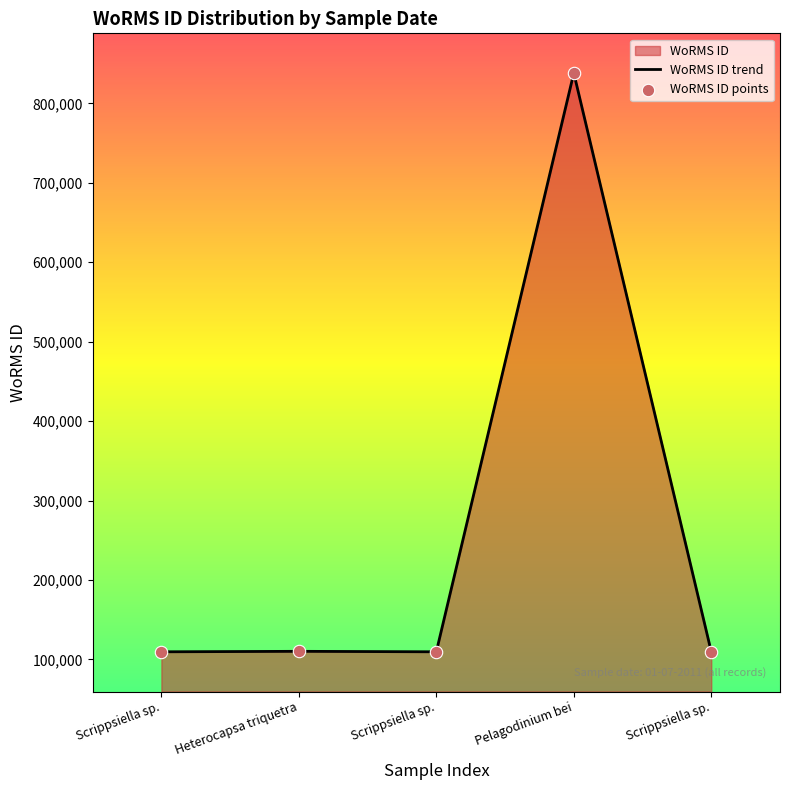

Is the value of WoRMS ID points at Scrippsiella sp. greater than the value of WoRMS ID trend at Scrippsiella sp.?

No